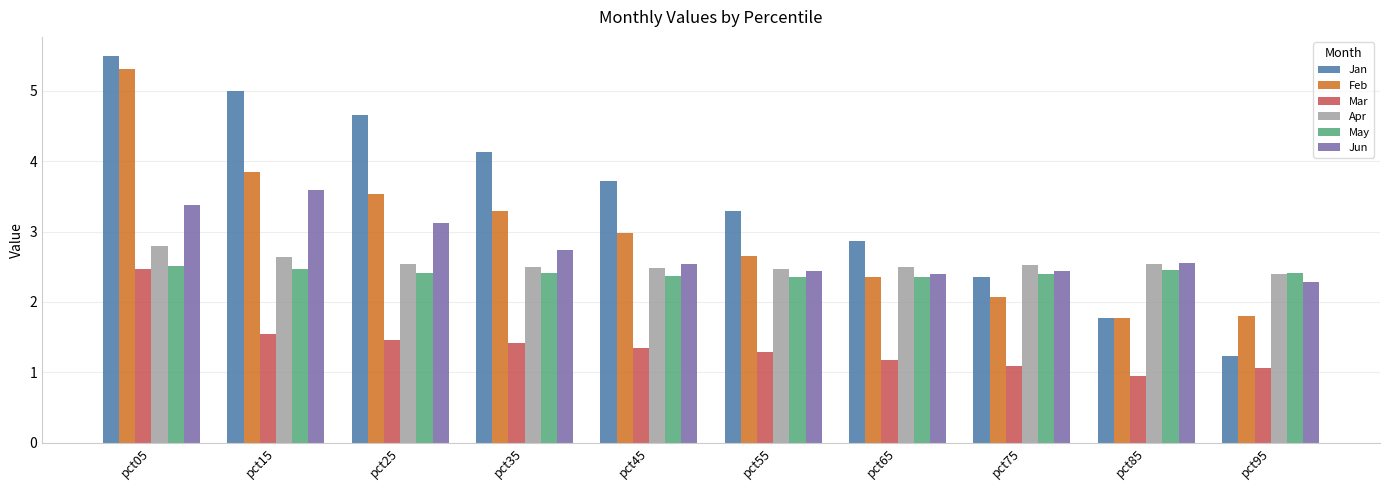

Which series has the largest range (max minus min)?

Jan